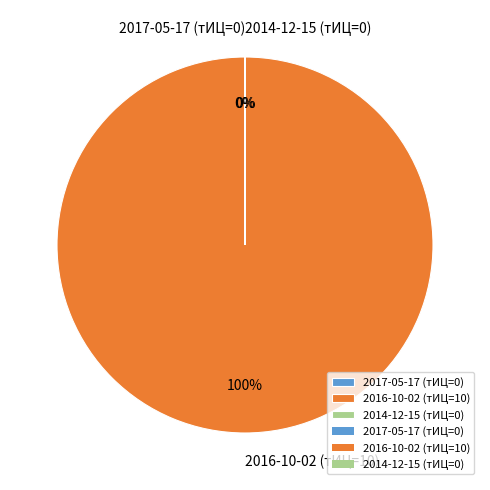

Is it true that 2014-12-15 (тИЦ=0) is 0% of the pie?

True